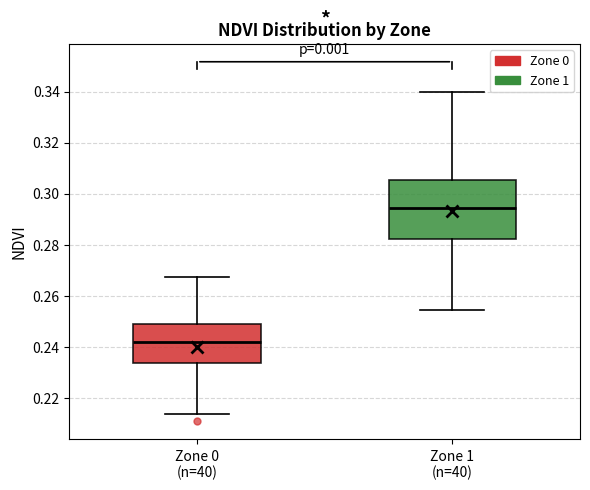

Comparing the boxes themselves (not the whiskers), which one is the tallest?

Zone 1 (n=40)